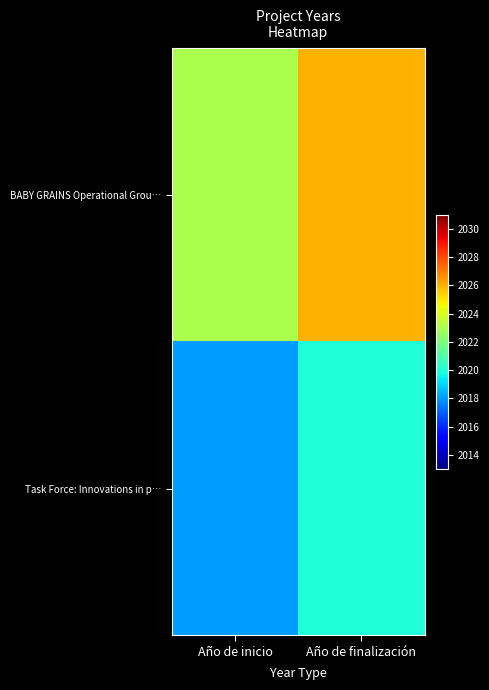

What is the total value across all series at Año de finalización?

4046